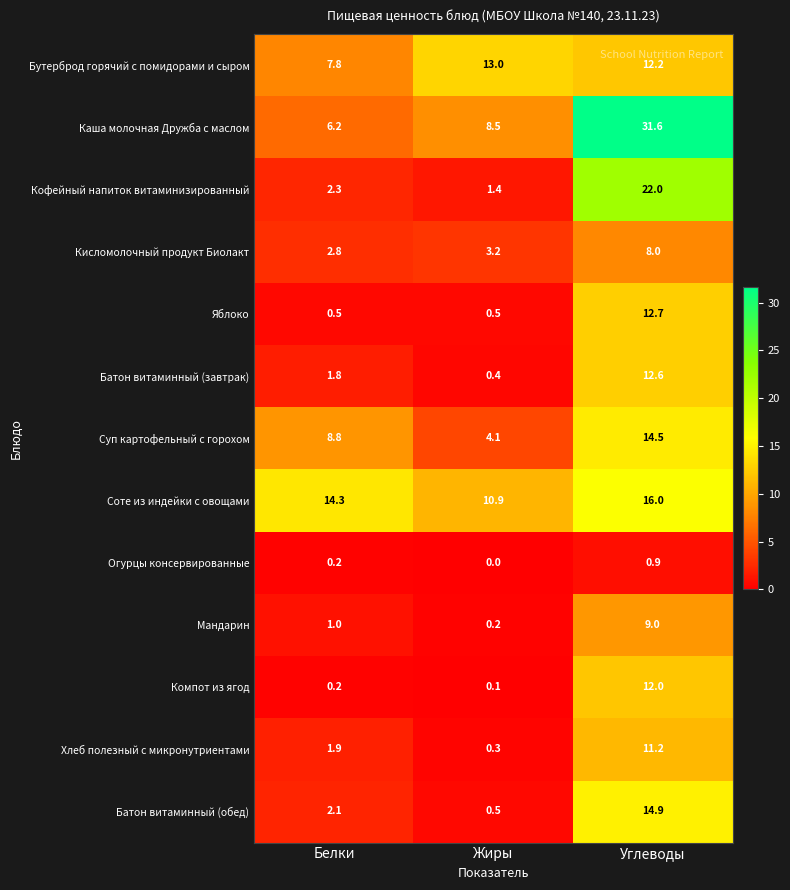

Which series has the largest total across all categories?

Каша молочная Дружба с маслом